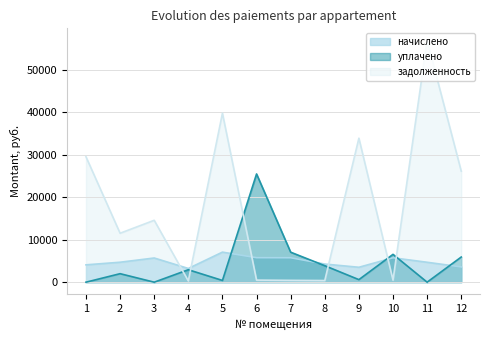

Rank the categories by задолженность value from highest to lowest.

11, 5, 9, 1, 12, 3, 2, 6, 10, 7, 8, 4